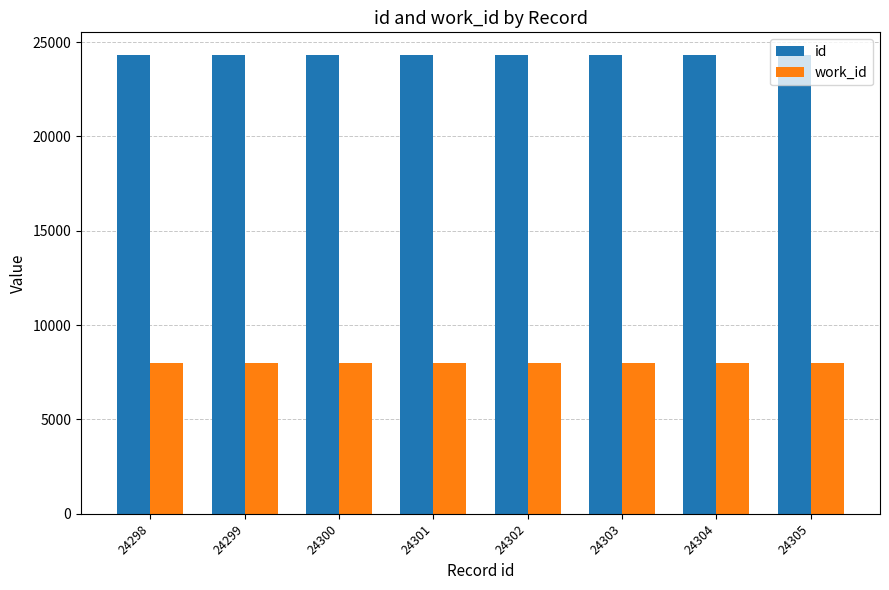

What is the average value of the work_id series?

7984